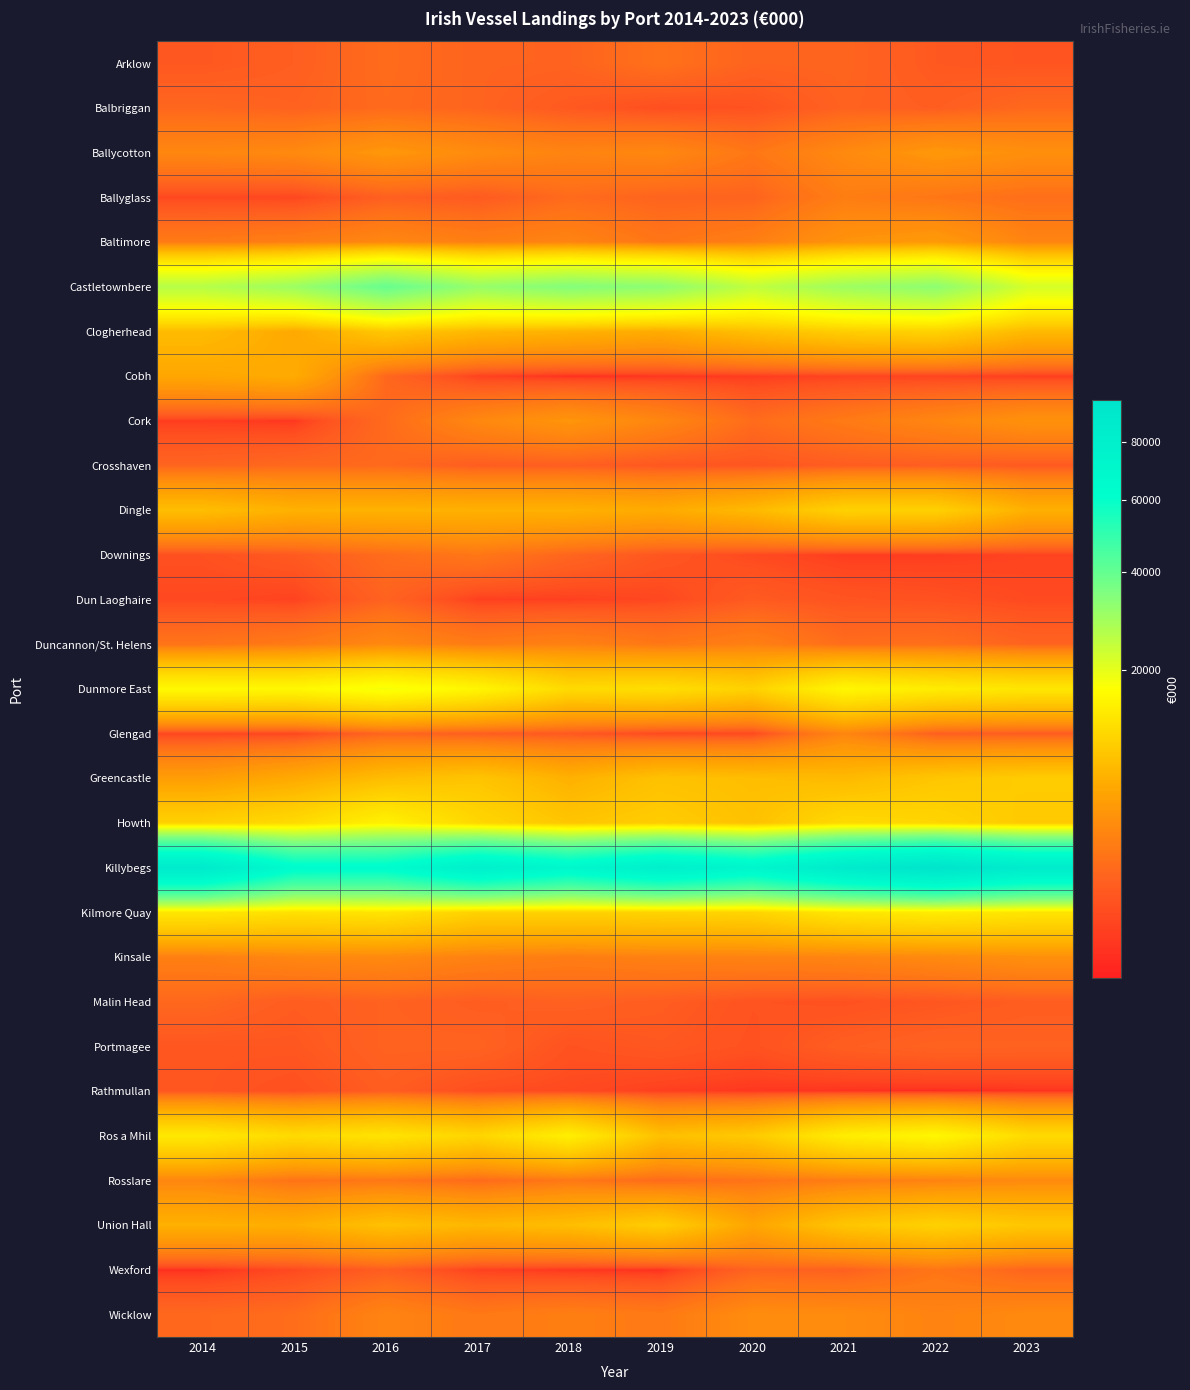

List the series in order of their peak value, lowest first.

Rathmullan, Dun Laoghaire, Portmagee, Malin Head, Crosshaven, Balbriggan, Arklow, Wexford, Downings, Ballyglass, Glengad, Duncannon/St. Helens, Rosslare, Wicklow, Kinsale, Cork, Ballycotton, Baltimore, Cobh, Greencastle, Union Hall, Dingle, Clogherhead, Kilmore Quay, Howth, Ros a Mhil, Dunmore East, Castletownbere, Killybegs